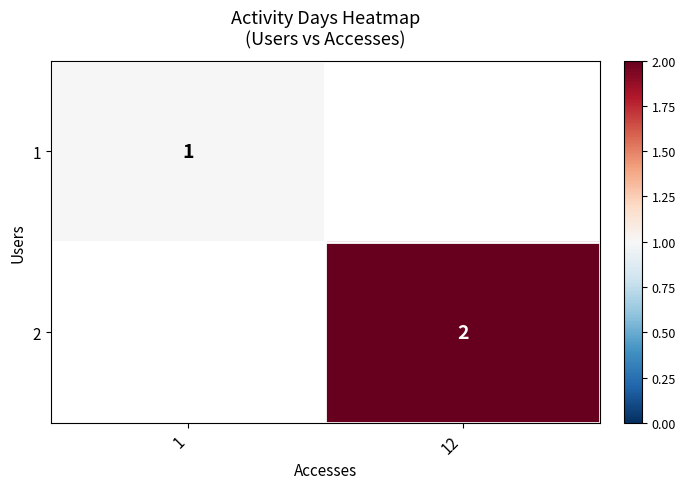

Is it true that 2 equals 2 at 12?

True